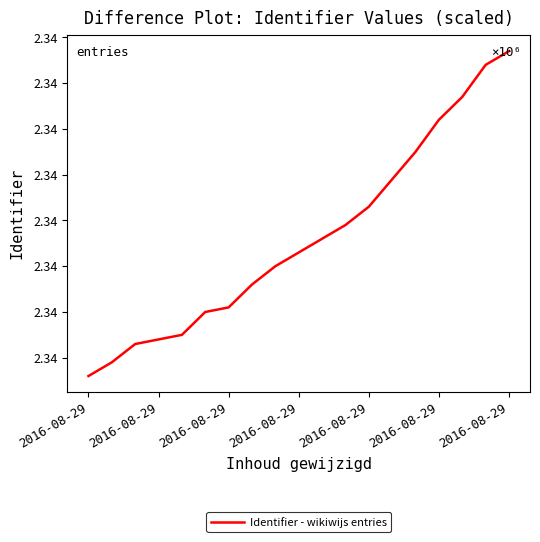

Does the chart have visible grid lines?

No